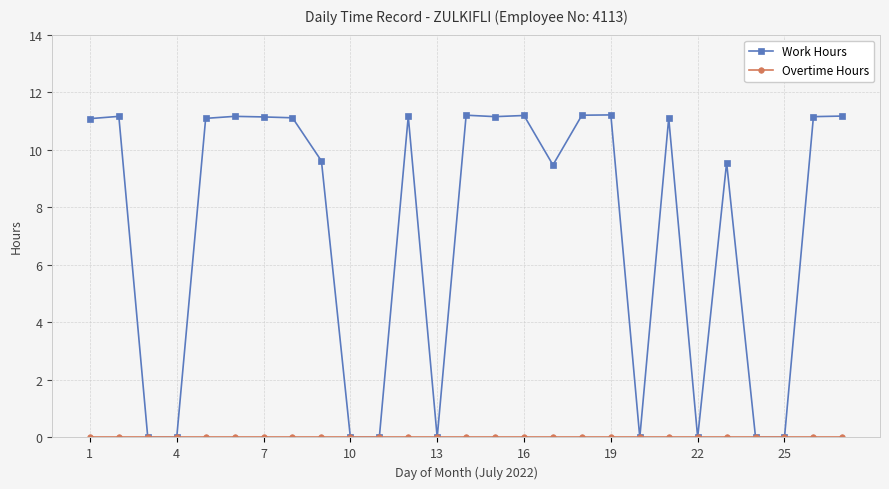

At how many categories does at least one series exceed 7?

18